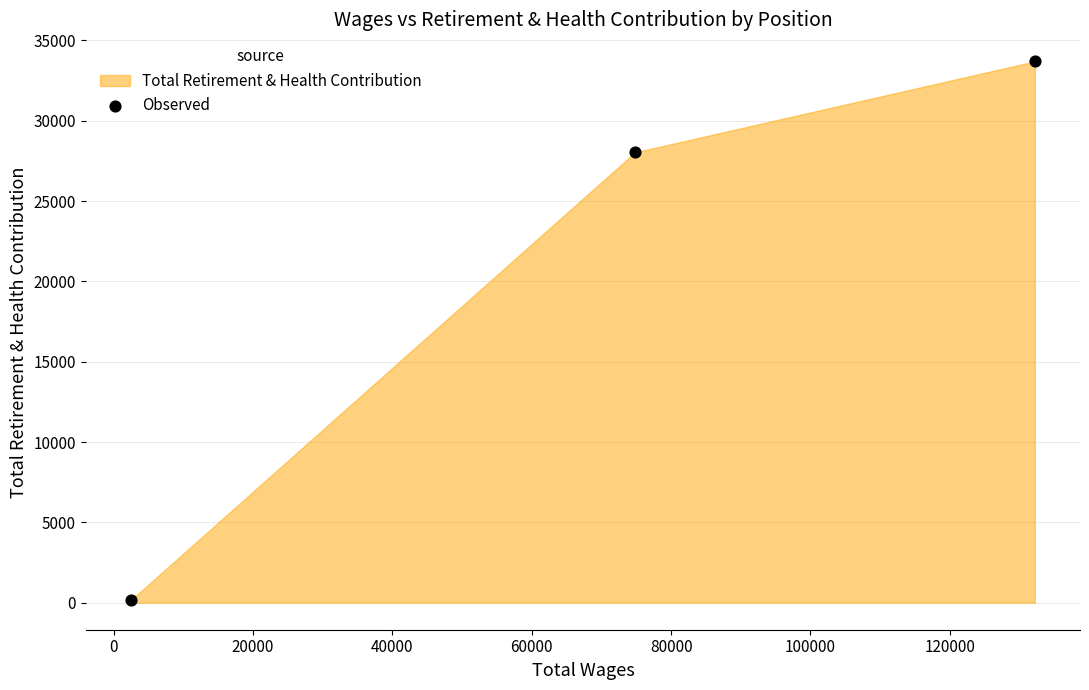

What is the range of X values (max minus min)?

129743